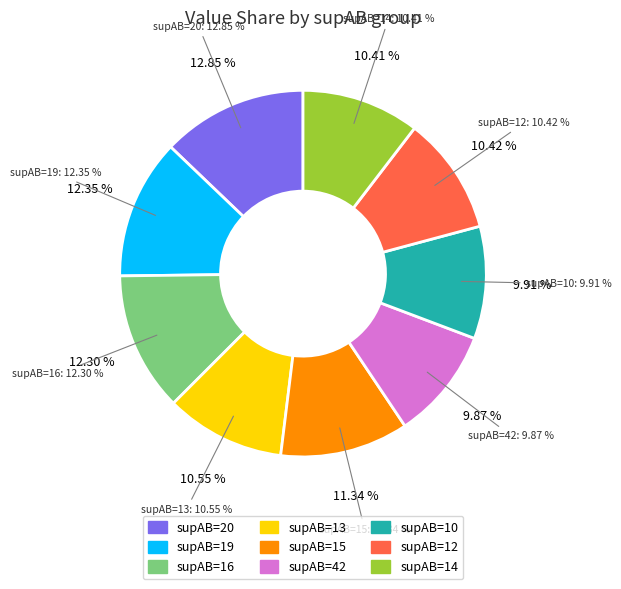

The supAB=15 slice represents 11% of the pie. True or false?

True